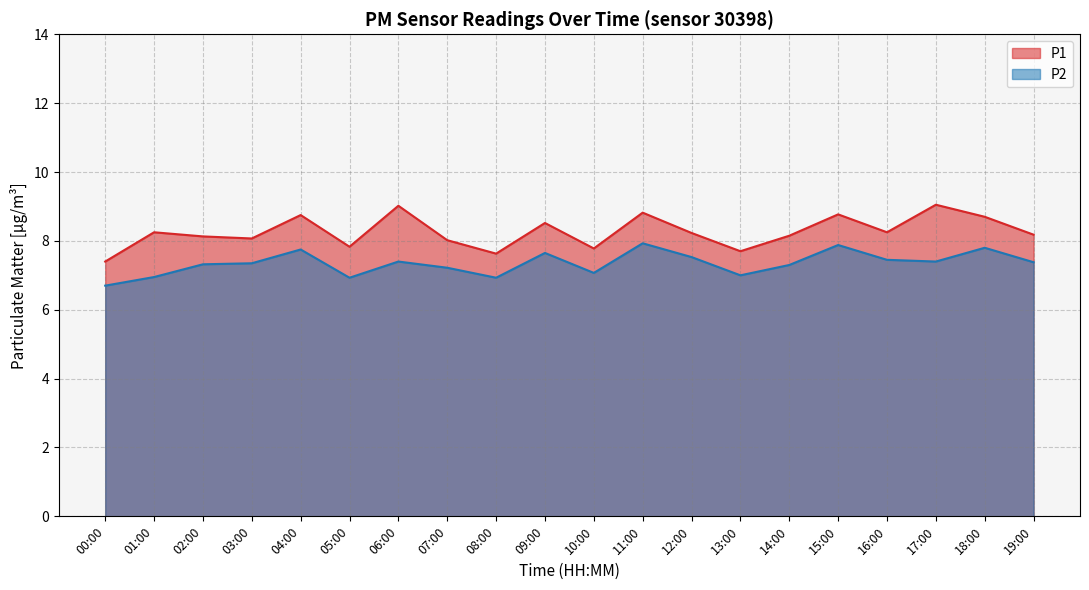

The P1 series shows 14.2 at 15:00. True or false?

False